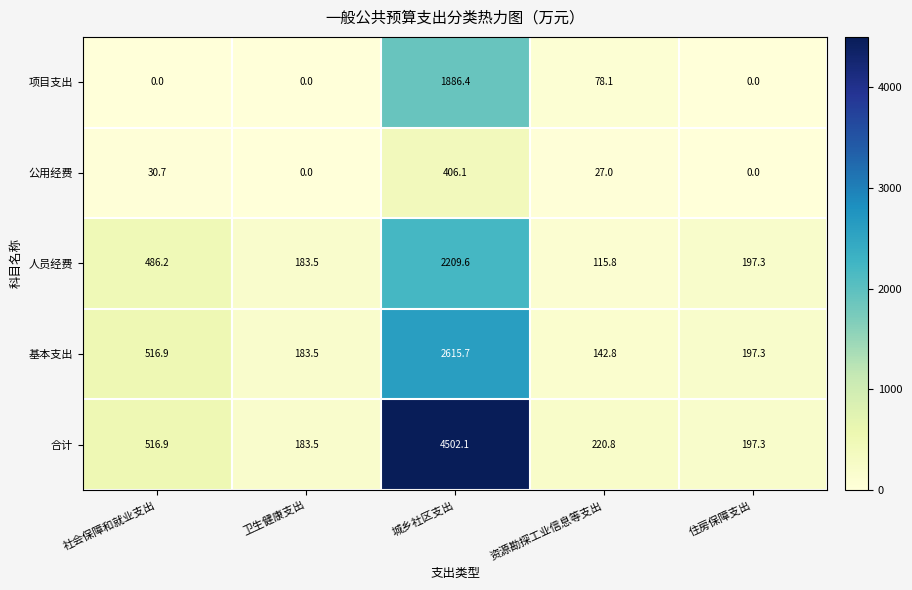

How many series are shown in this chart?

5